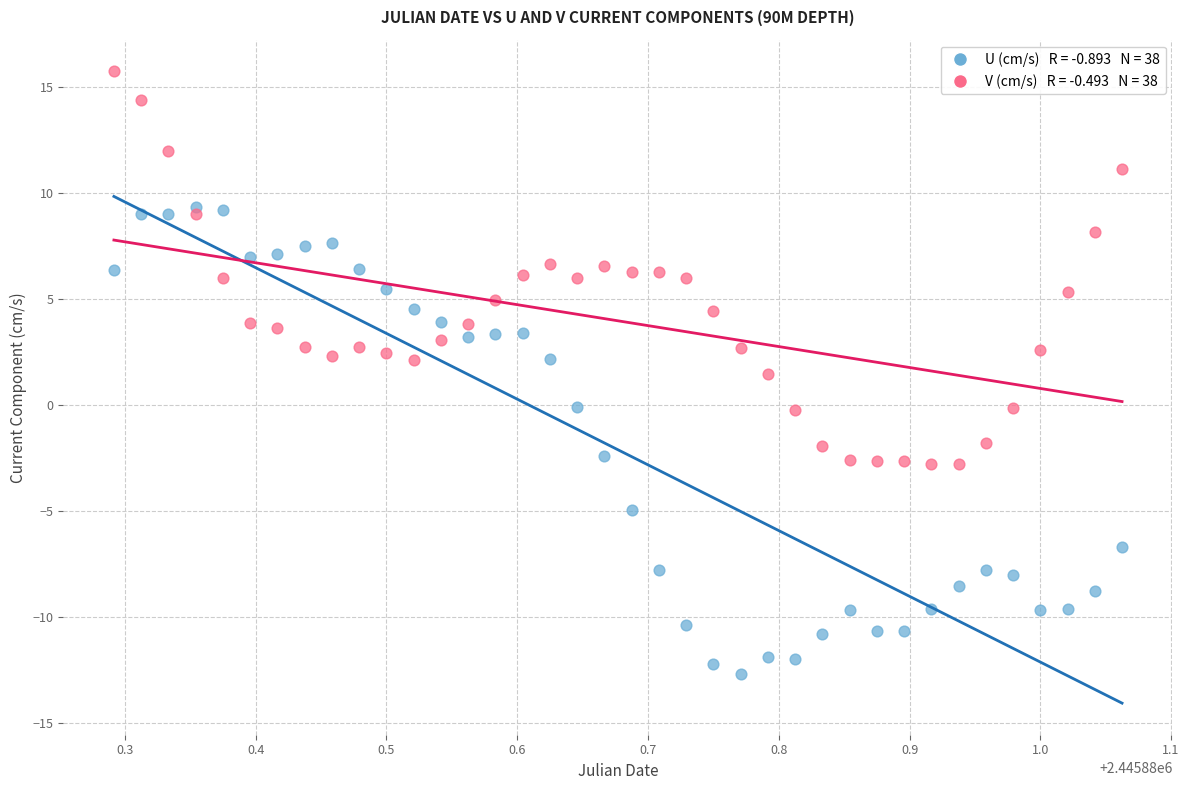

Across all series, what Y value is closest to 1?

1.5